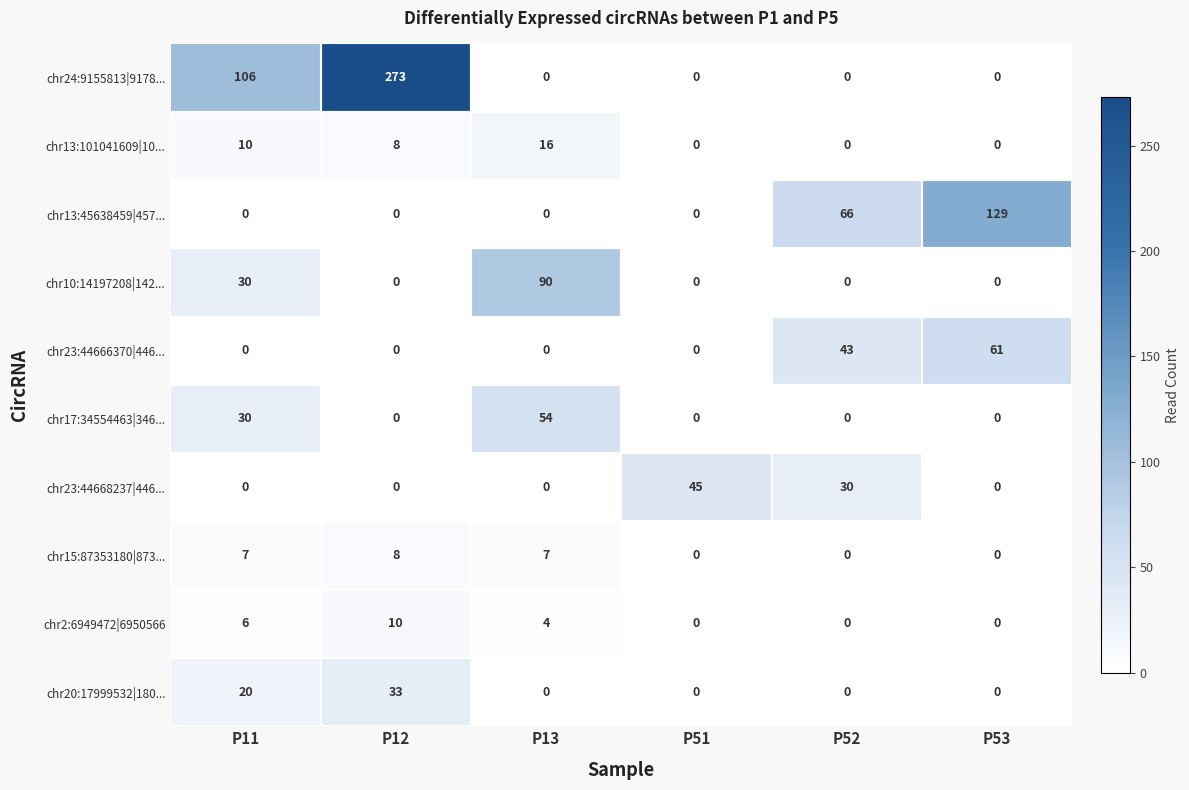

At which category is the sum across all series the highest?

P12